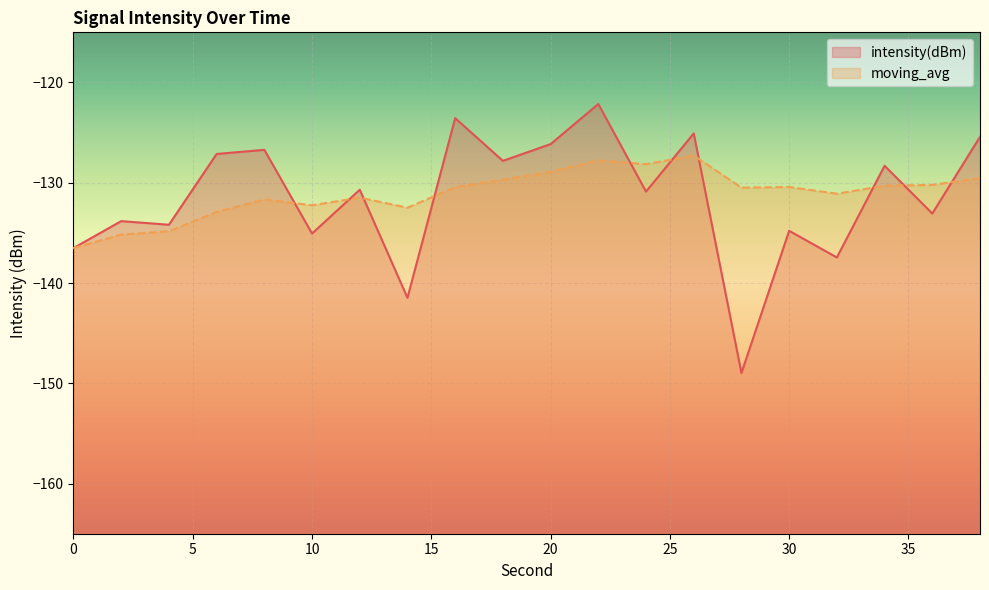

What is the value of the intensity(dBm) point at the 1st from the left?

-136.5